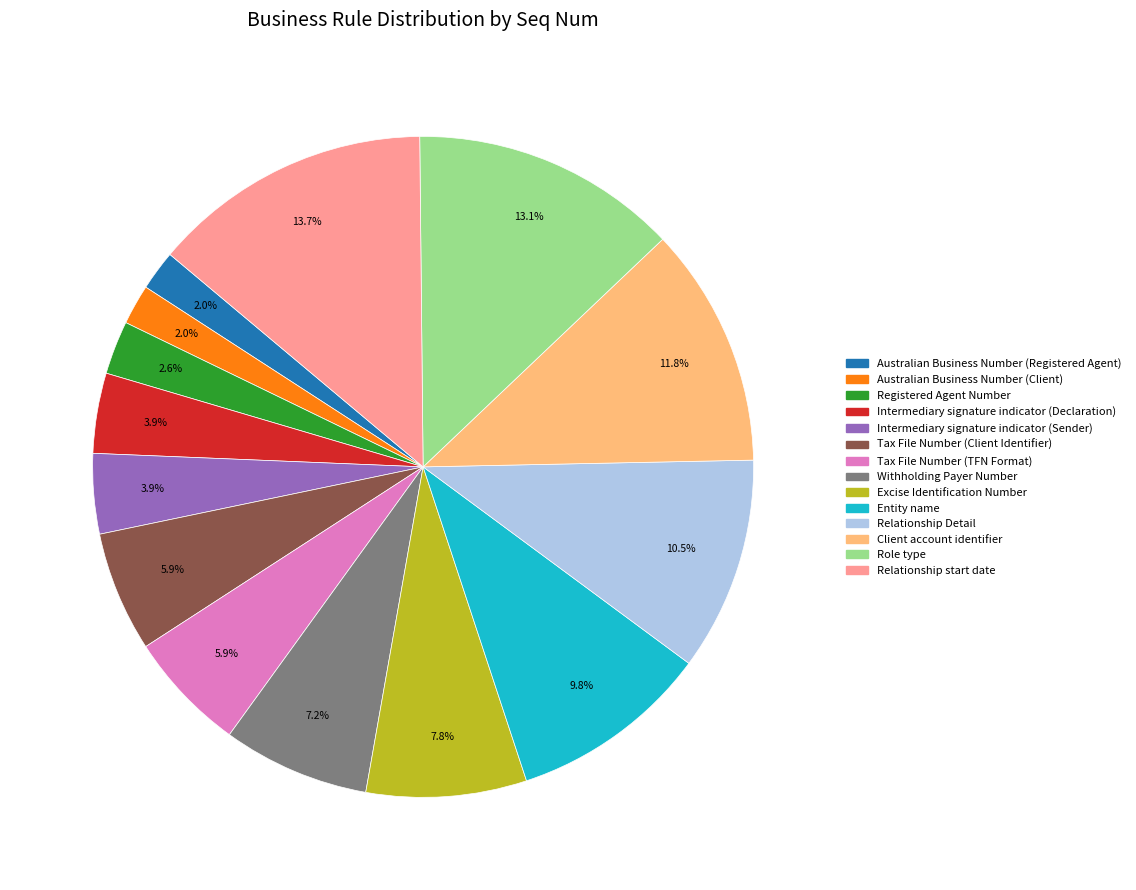

To the nearest percent, what is the combined percentage of Client account identifier and Excise Identification Number?

20%